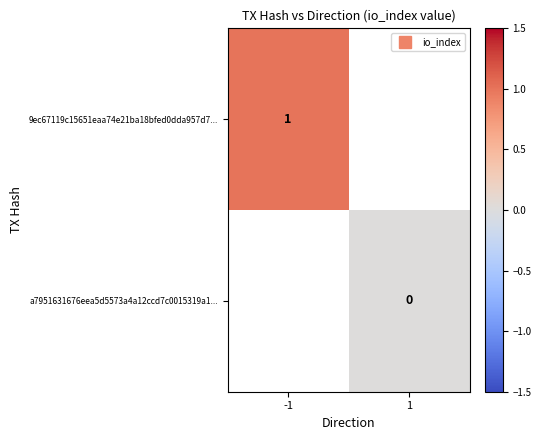

Which series has the largest range (max minus min)?

9ec67119c15651eaa74e21ba18bfed0dda957d7...